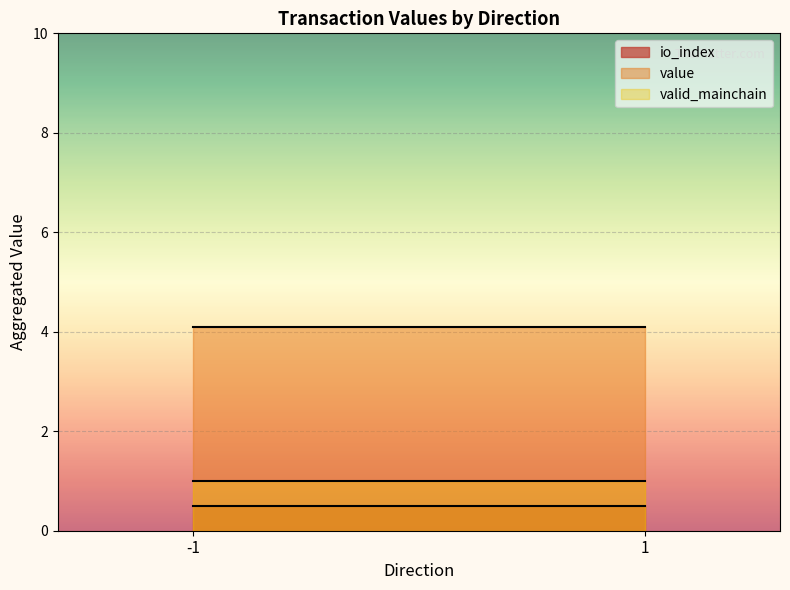

What is the minimum value for valid_mainchain?

1.0